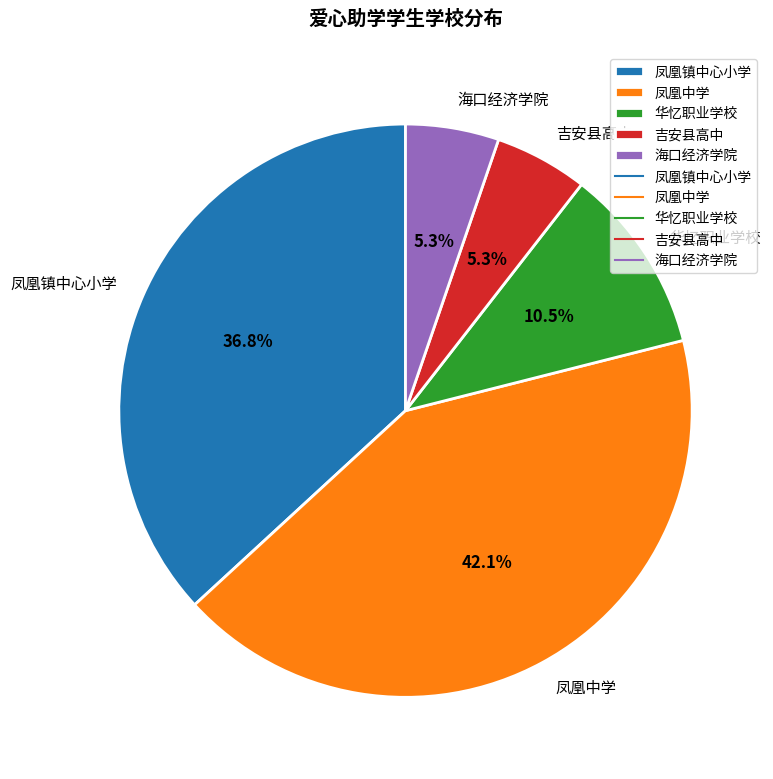

Is it true that 华忆职业学校 is 1% of the pie?

False